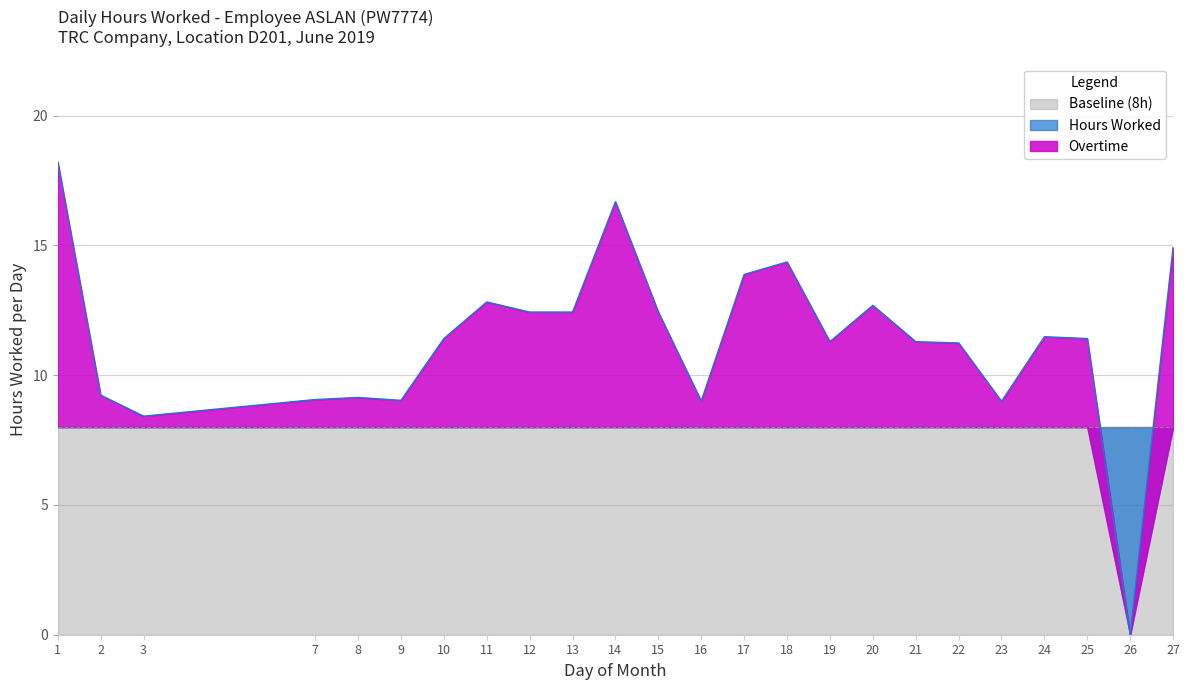

At which label does the data first exceed 11?

1